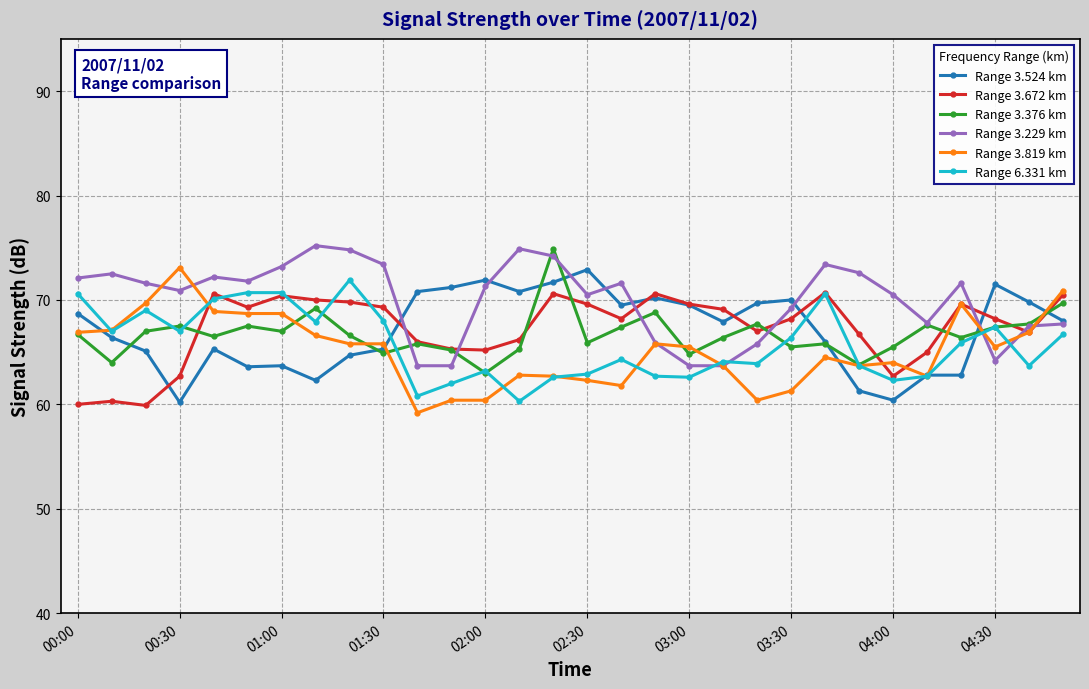

What is the value of the Range 3.672 km point at the 13th from the left?

65.2